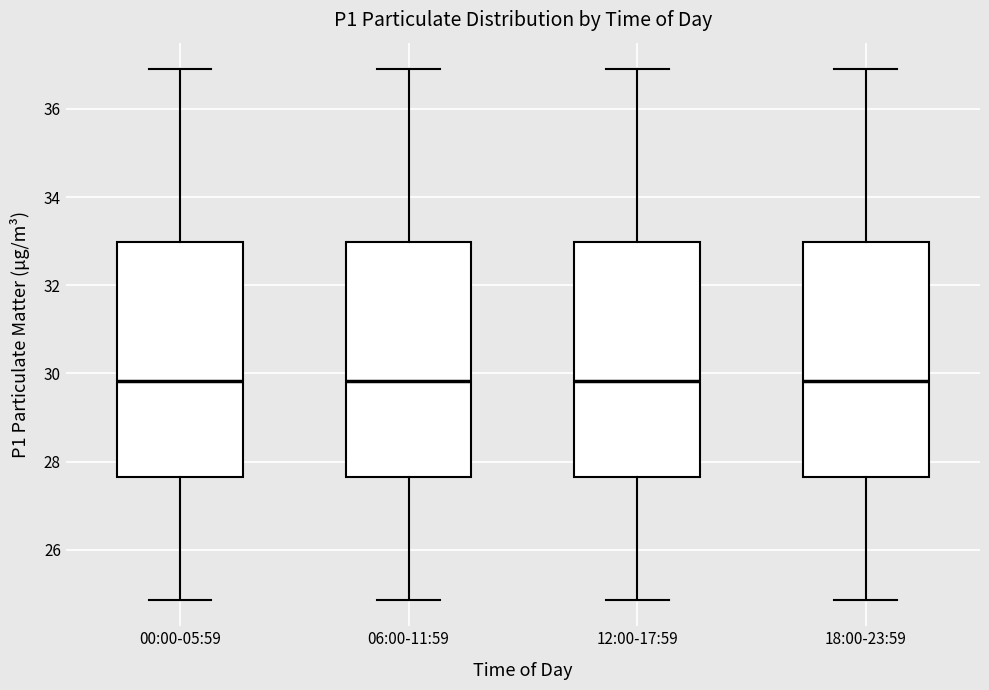

Reading left to right, transcribe this box plot: for each box, give where its median line is, the range the box spans, and where its two whiskers end, as read against the y-axis. The values are not printed on the chart, so give them approximately, as read against the axis.

00:00-05:59: median 29.8, box 27.6 to 33.0, whiskers 24.8 to 37.0
06:00-11:59: median 29.8, box 27.6 to 33.0, whiskers 24.8 to 37.0
12:00-17:59: median 29.8, box 27.6 to 33.0, whiskers 24.8 to 37.0
18:00-23:59: median 29.8, box 27.6 to 33.0, whiskers 24.8 to 37.0